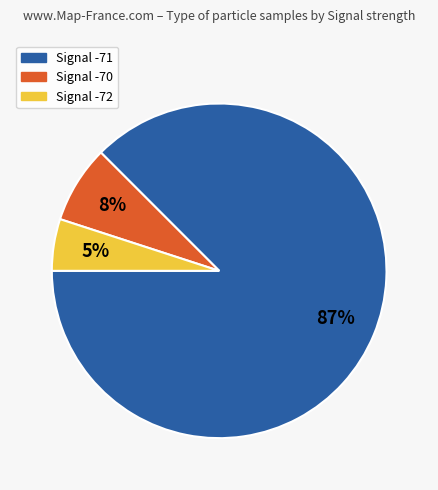

Between Signal -70 and Signal -71, which is larger?

Signal -71